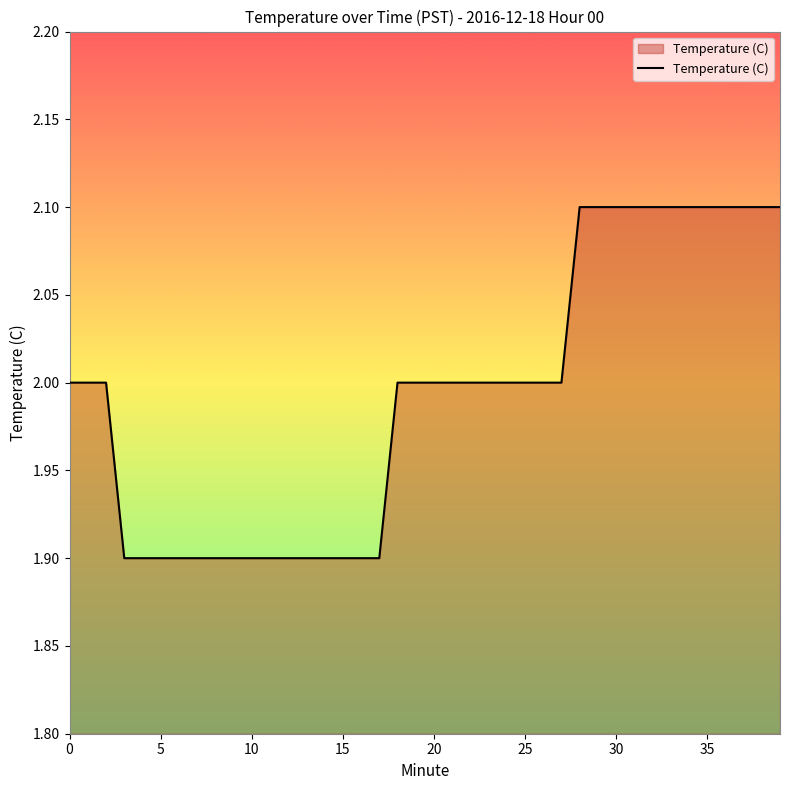

What is the minimum value shown in the chart?

1.9